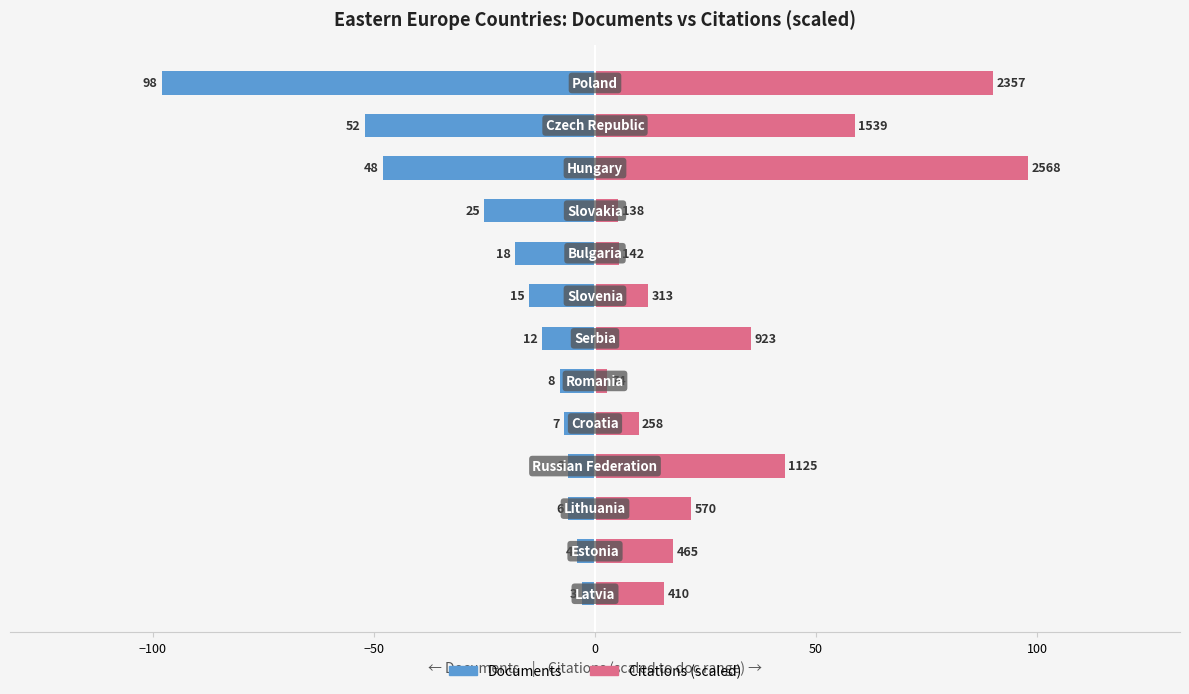

How many bars are there in each group?

2